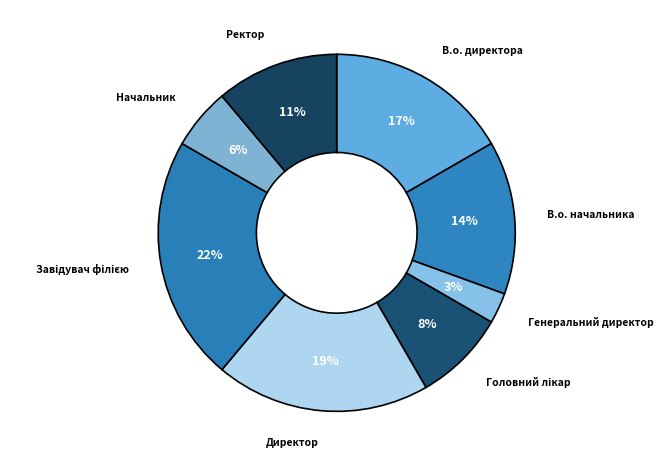

Does В.о. директора represent more than half of the total?

No